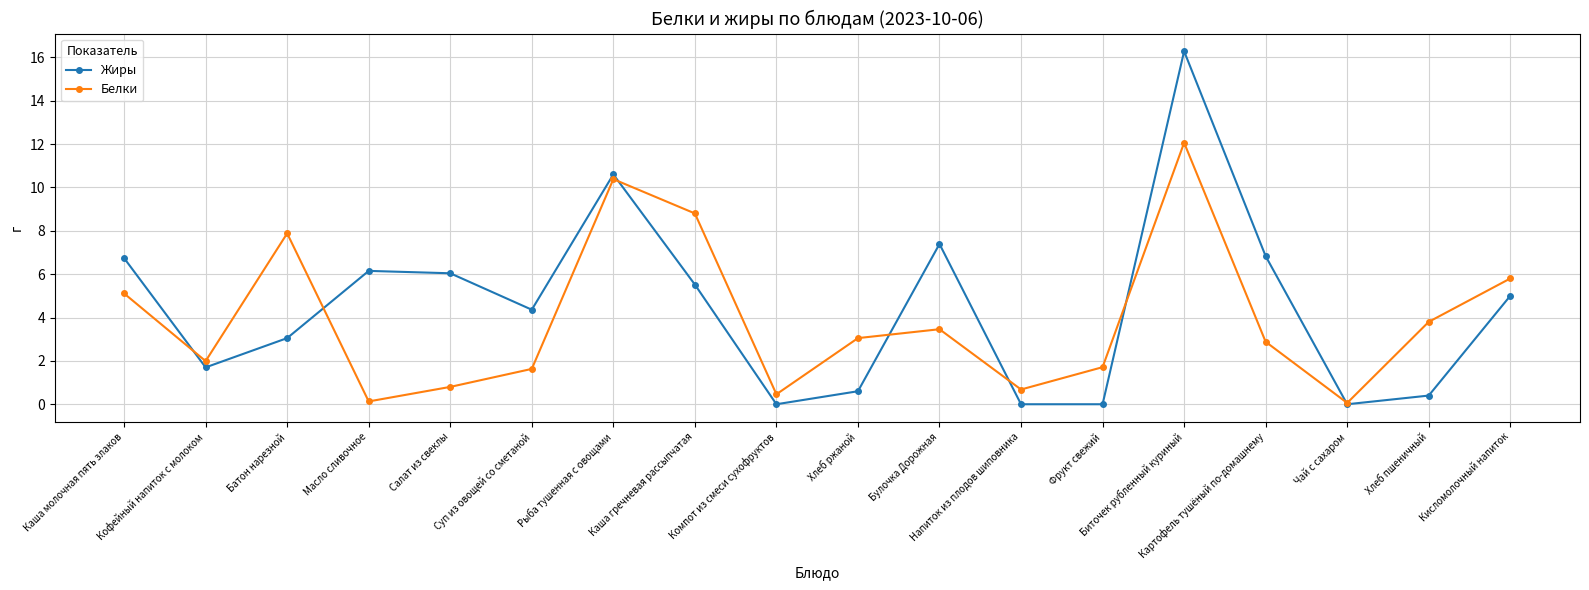

What is the total value across all series at Суп из овощей со сметаной?

6.0